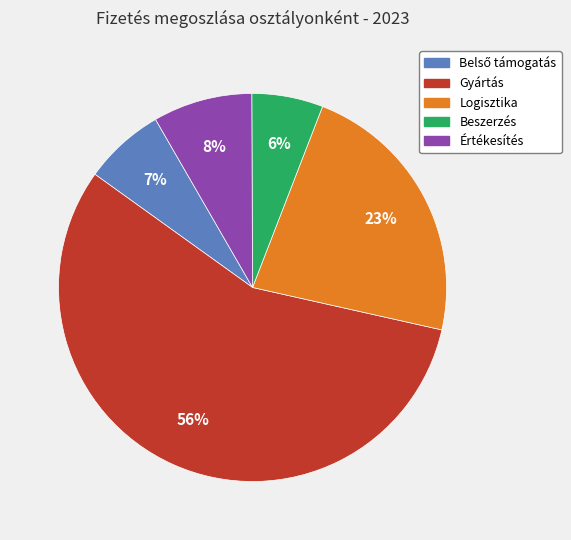

To the nearest percent, what is the average slice percentage?

20%